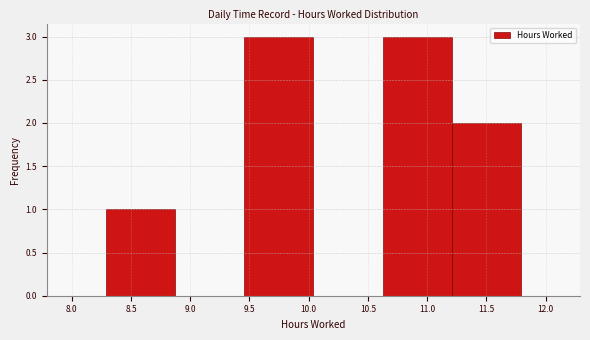

Reading left to right, list every bar in this chart as the range it spans on the x-axis followed by its height. Neither the bar edges nor the heights are printed on the chart, so give them approximately, as read against the axes.

8.30 to 8.85: 1
8.85 to 9.45: 0
9.45 to 10.05: 3
10.05 to 10.60: 0
10.60 to 11.20: 3
11.20 to 11.80: 2